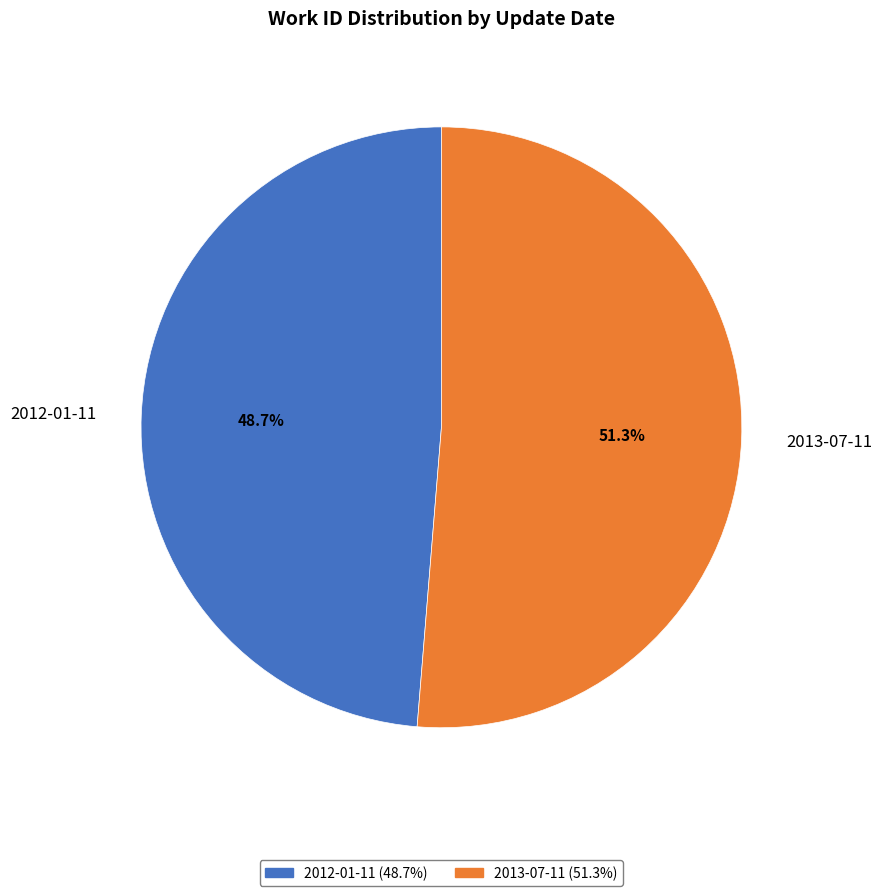

What is the smallest slice in the pie chart?

2012-01-11